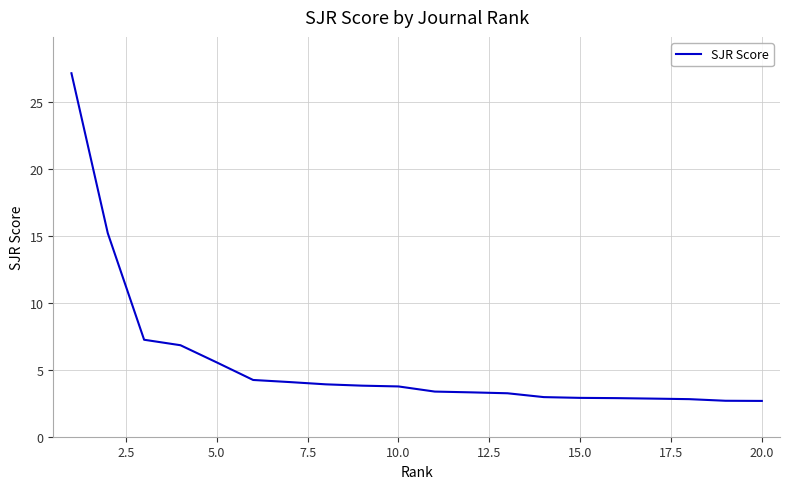

What is the minimum value shown in the chart?

2.7